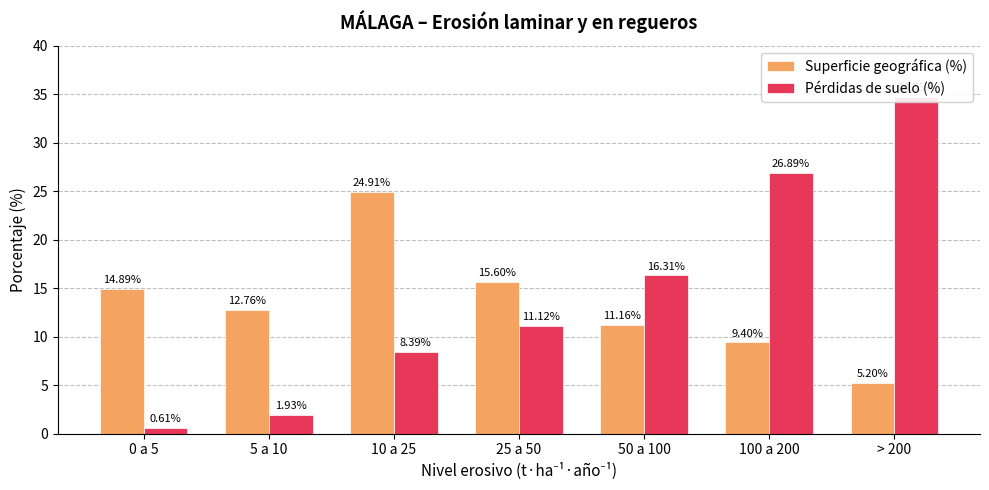

What is the value of the Pérdidas de suelo (%) bar at the 6th from the left?

26.9